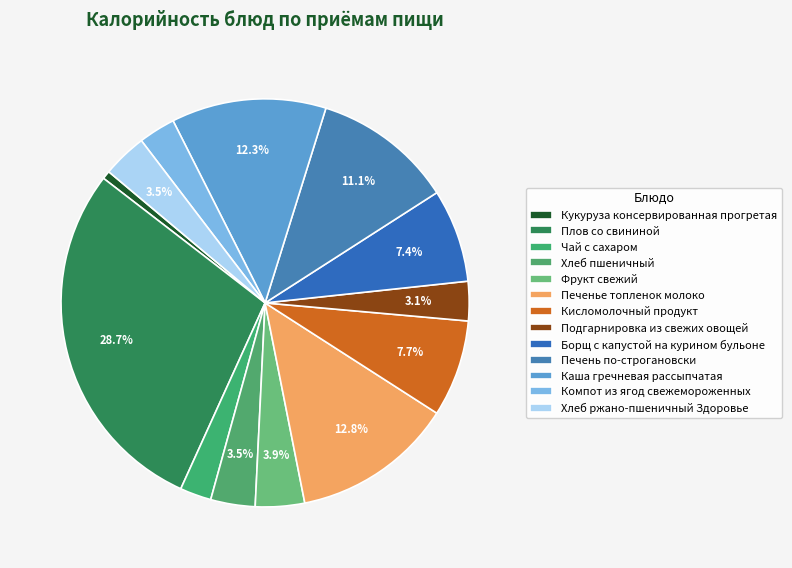

Does Плов со свининой account for over 50% of the chart?

No